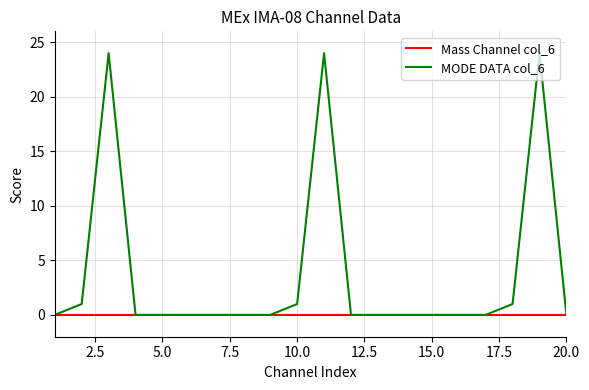

List the series in order of their overall mean, highest first.

MODE DATA col_6, Mass Channel col_6